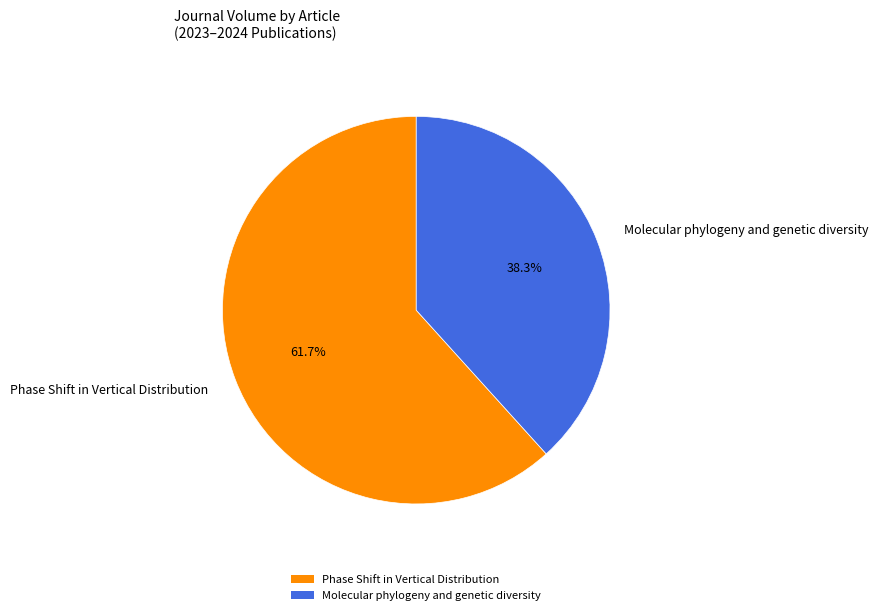

What is the ratio of the value at Molecular phylogeny and genetic diversity to the value at Phase Shift in Vertical Distribution?

0.6